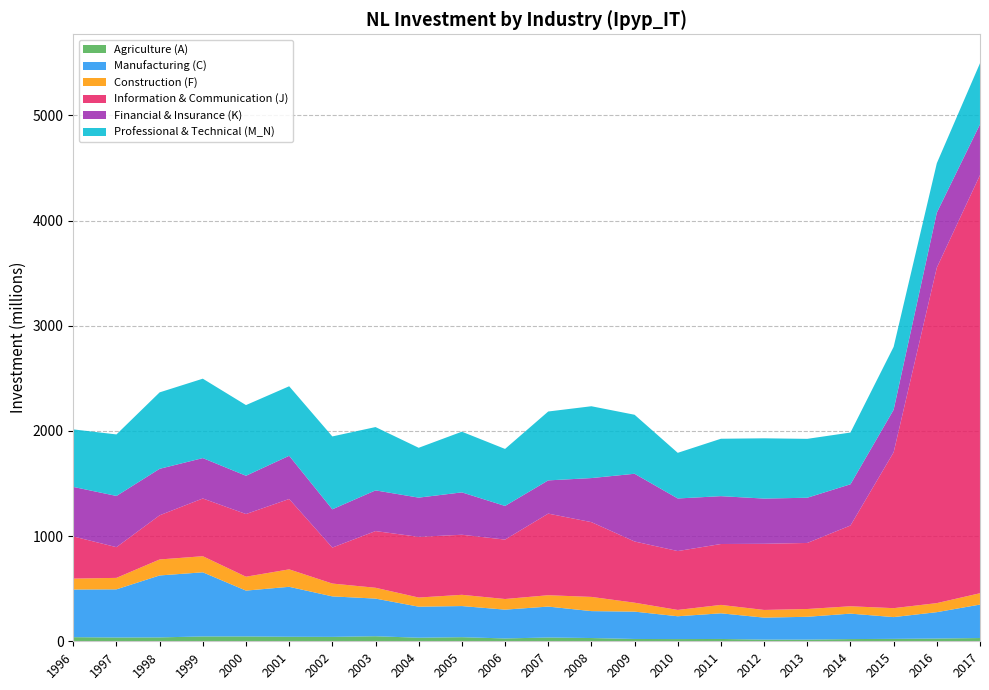

Reading left to right, transcribe all the data shown in this chart.

Agriculture (A): 1996=39	1997=36	1998=37	1999=46	2000=46	2001=43	2002=42	2003=48	2004=34	2005=39	2006=27	2007=36	2008=31	2009=22	2010=21	2011=22	2012=16	2013=16	2014=21	2015=23	2016=26	2017=31
Manufacturing (C): 1996=453	1997=458	1998=589	1999=610	2000=436	2001=475	2002=385	2003=358	2004=295	2005=296	2006=274	2007=294	2008=256	2009=260	2010=217	2011=244	2012=209	2013=217	2014=242	2015=207	2016=251	2017=318
Construction (F): 1996=104	1997=109	1998=152	1999=153	2000=132	2001=166	2002=122	2003=103	2004=87	2005=107	2006=101	2007=108	2008=135	2009=85	2010=60	2011=80	2012=73	2013=74	2014=70	2015=85	2016=86	2017=108
Information & Communication (J): 1996=401	1997=292	1998=420	1999=549	2000=596	2001=669	2002=342	2003=539	2004=577	2005=571	2006=565	2007=776	2008=711	2009=582	2010=560	2011=579	2012=629	2013=628	2014=768	2015=1482	2016=3190	2017=3976
Financial & Insurance (K): 1996=471	1997=487	1998=442	1999=384	2000=364	2001=411	2002=364	2003=387	2004=373	2005=403	2006=320	2007=316	2008=419	2009=644	2010=500	2011=455	2012=430	2013=430	2014=392	2015=405	2016=523	2017=483
Professional & Technical (M_N): 1996=547	1997=585	1998=727	1999=755	2000=672	2001=661	2002=693	2003=602	2004=474	2005=577	2006=542	2007=655	2008=683	2009=561	2010=434	2011=546	2012=573	2013=560	2014=492	2015=598	2016=470	2017=581